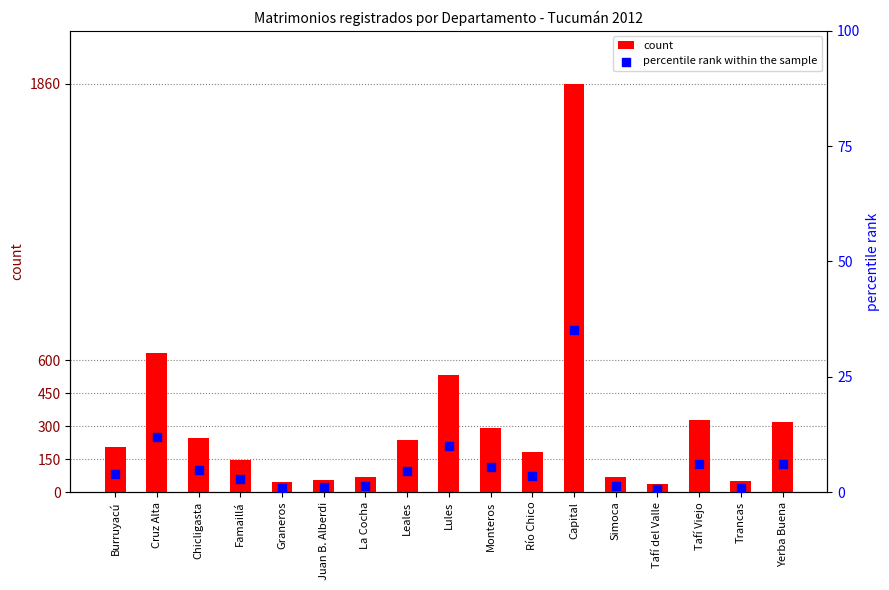

Which series reaches the maximum Y coordinate?

count